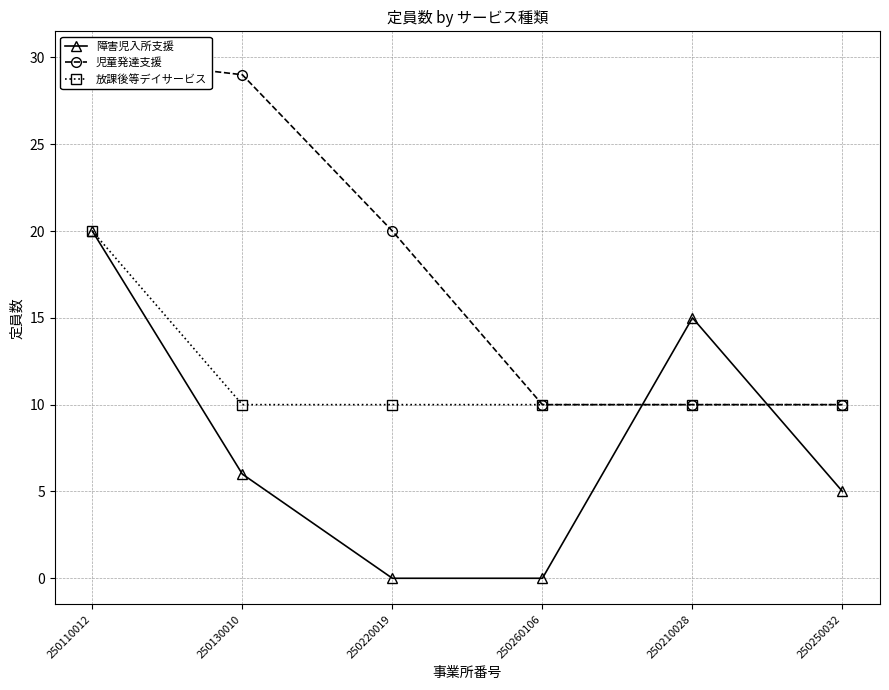

Does the chart display data point markers on the line(s)?

Yes